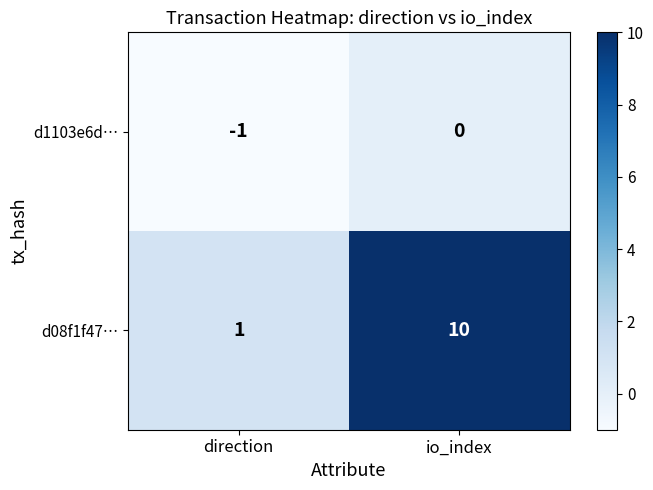

Reading left to right, transcribe all the data shown in this chart.

d1103e6d…: -1	0
d08f1f47…: 1	10